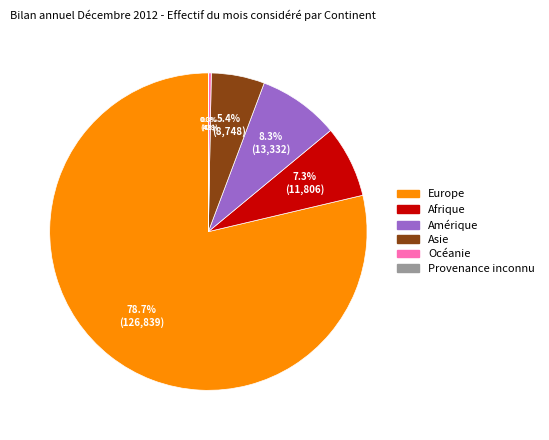

Combined, what portion of the pie is Amérique and Europe?

87.0%